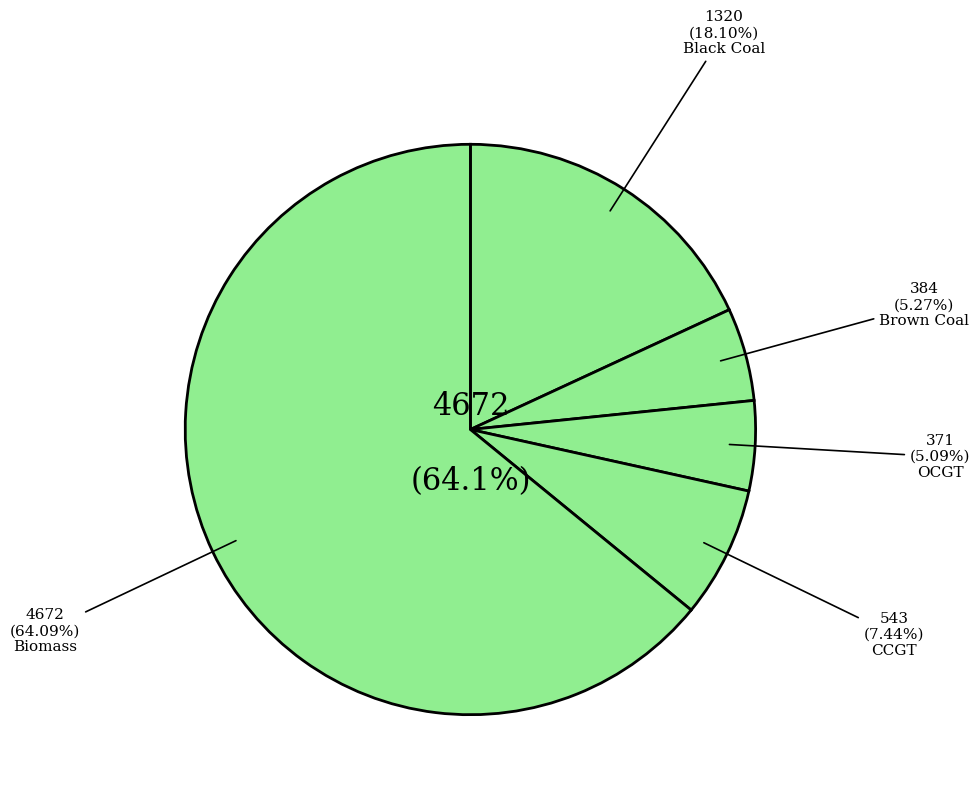

Count the number of slices in the pie.

5